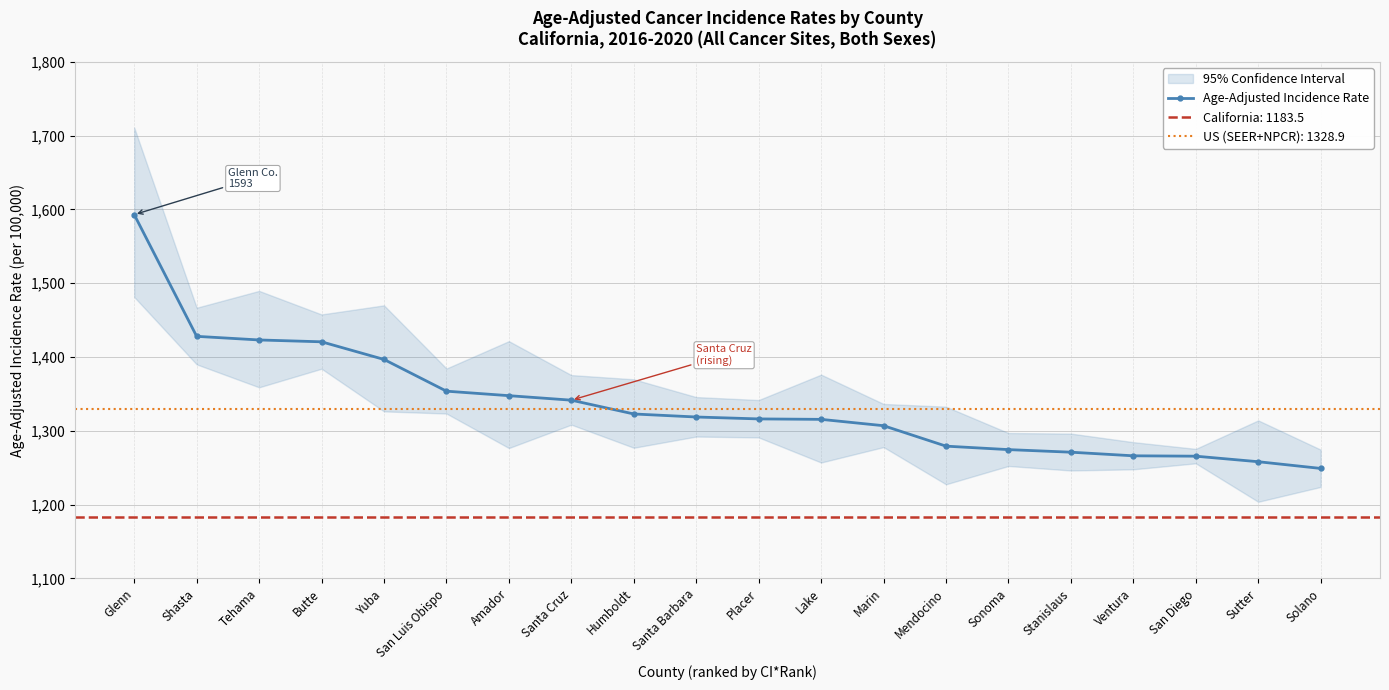

Is this an area chart (filled region under the line)?

No